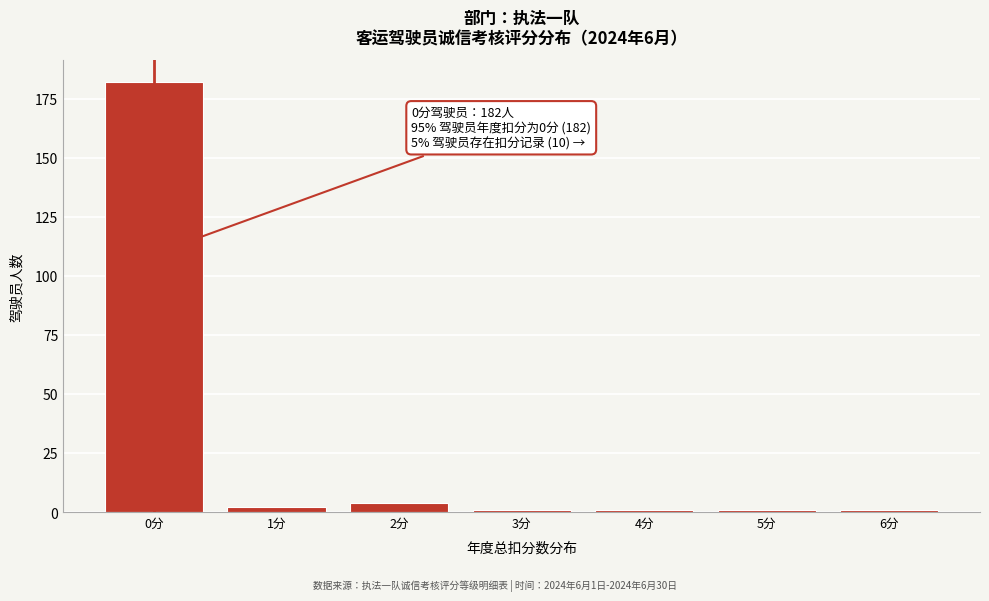

Reading left to right, transcribe all the data shown in this chart.

182	2	4	1	1	1	1